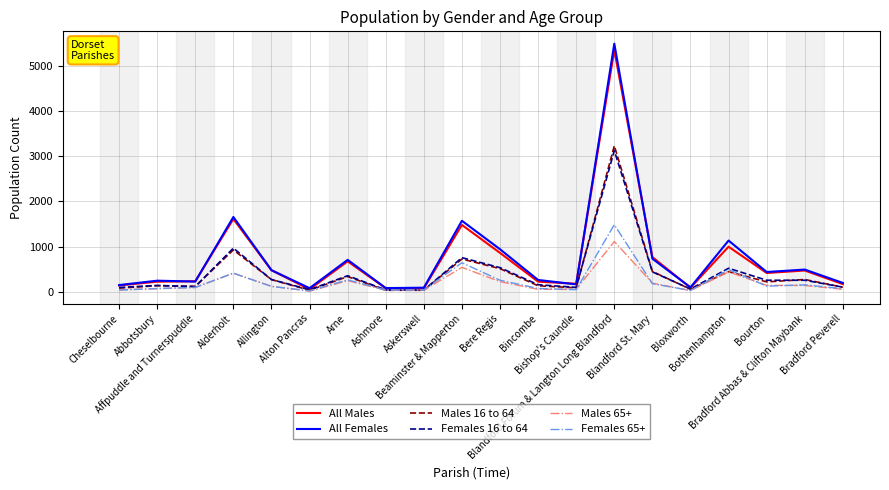

Where is the first local minimum for All Females?

Affpuddle and Turnerspuddle